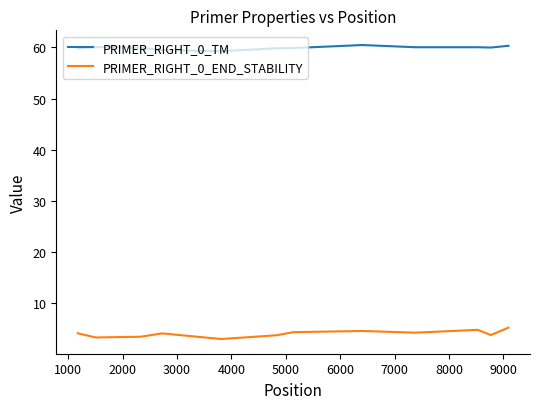

Rank the series by their maximum value, from highest to lowest.

PRIMER_RIGHT_0_TM, PRIMER_RIGHT_0_END_STABILITY